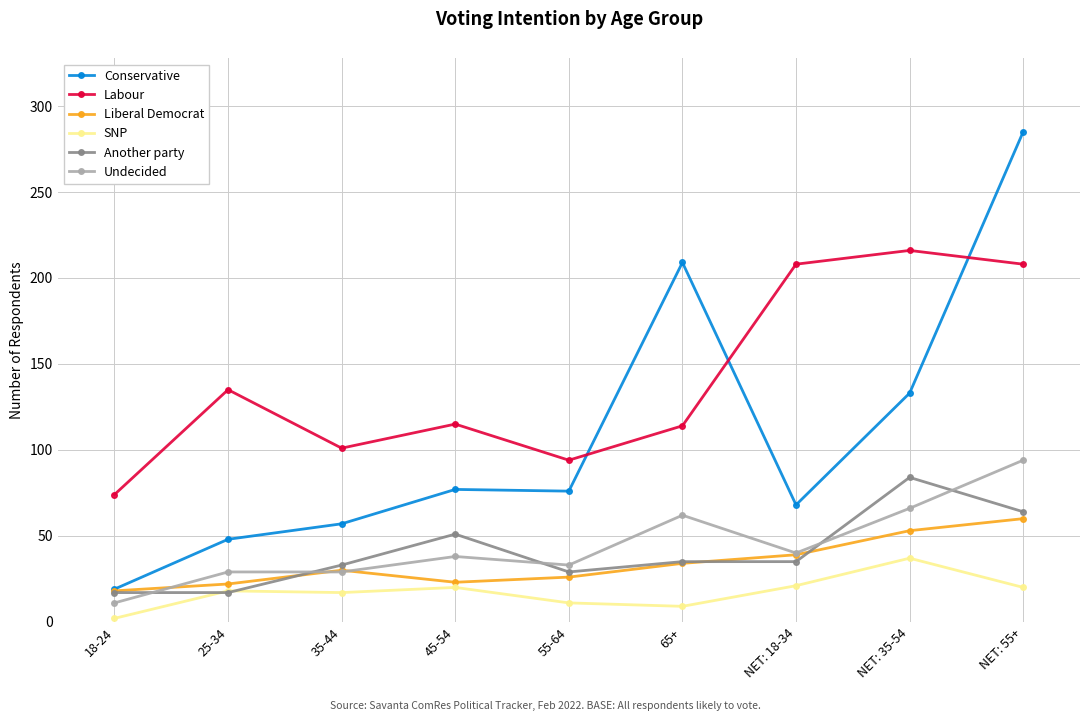

What is the difference between the highest and lowest values at 45-54?

95